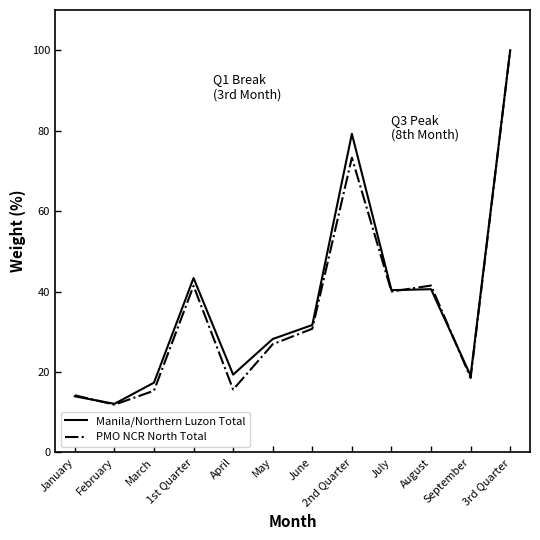

What is the average value of the PMO NCR North Total series?

35.8